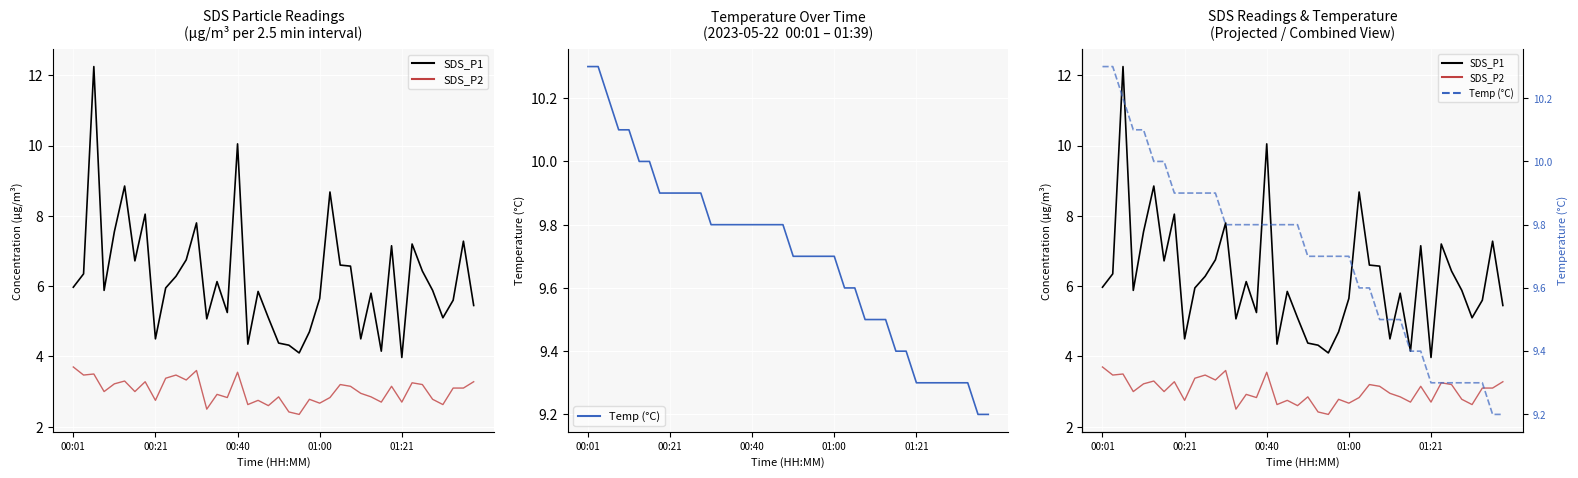

How many data points in SDS_P1 are above 5?

31